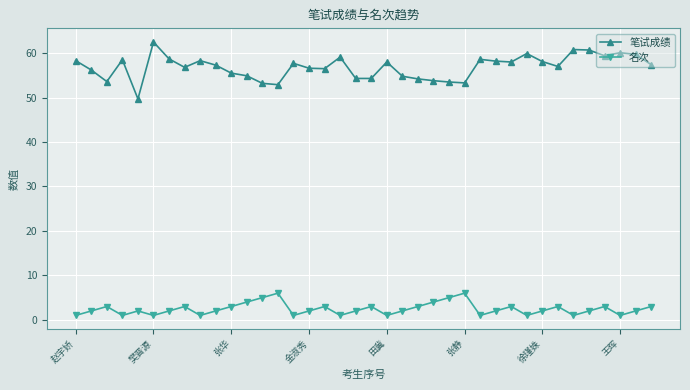

How many data points does each series have?

38